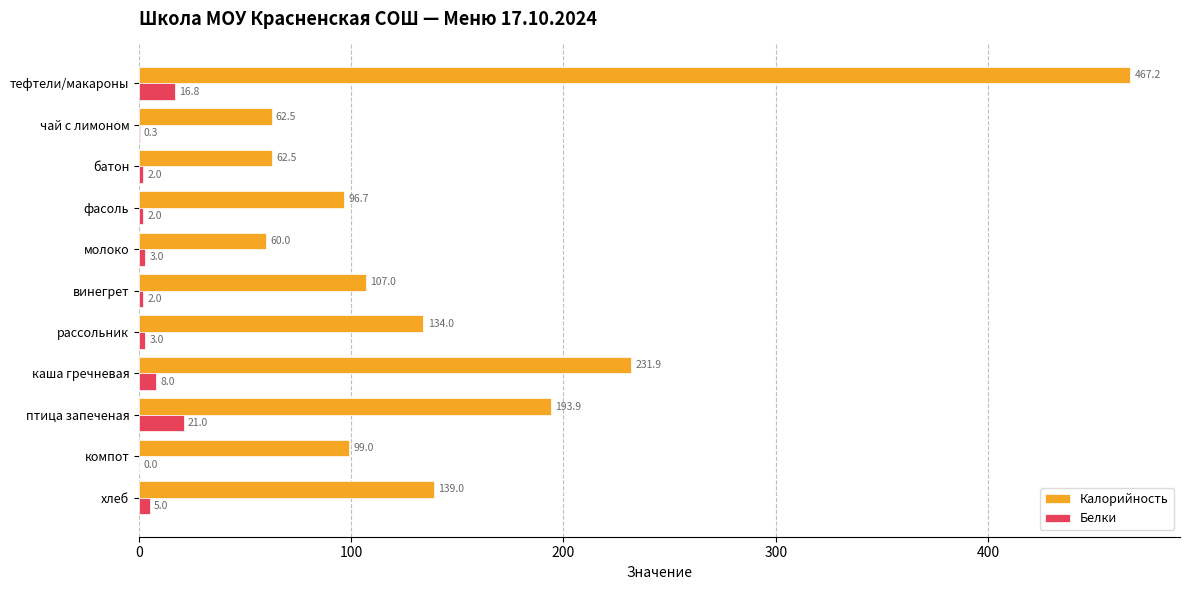

What is the sum of the Калорийность values at молоко and батон?

122.5